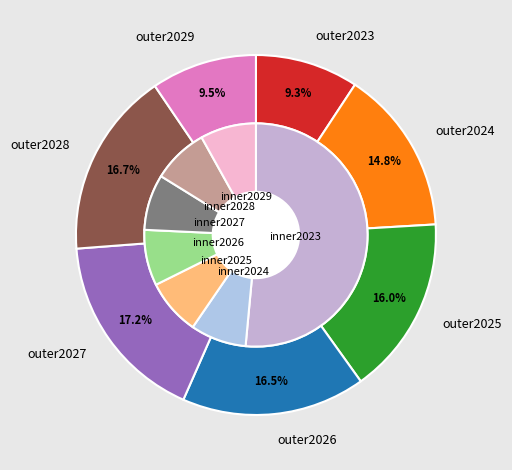

Which category has the biggest portion of the pie?

2027